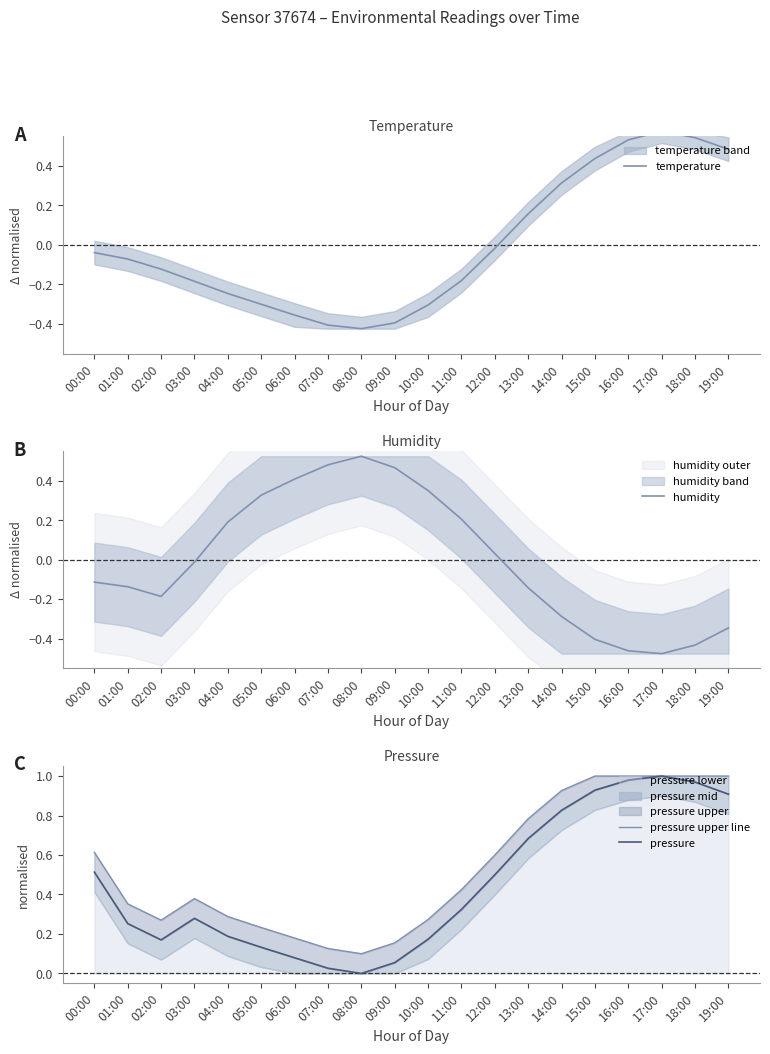

What is the label of the 10th point from the right?

10:00